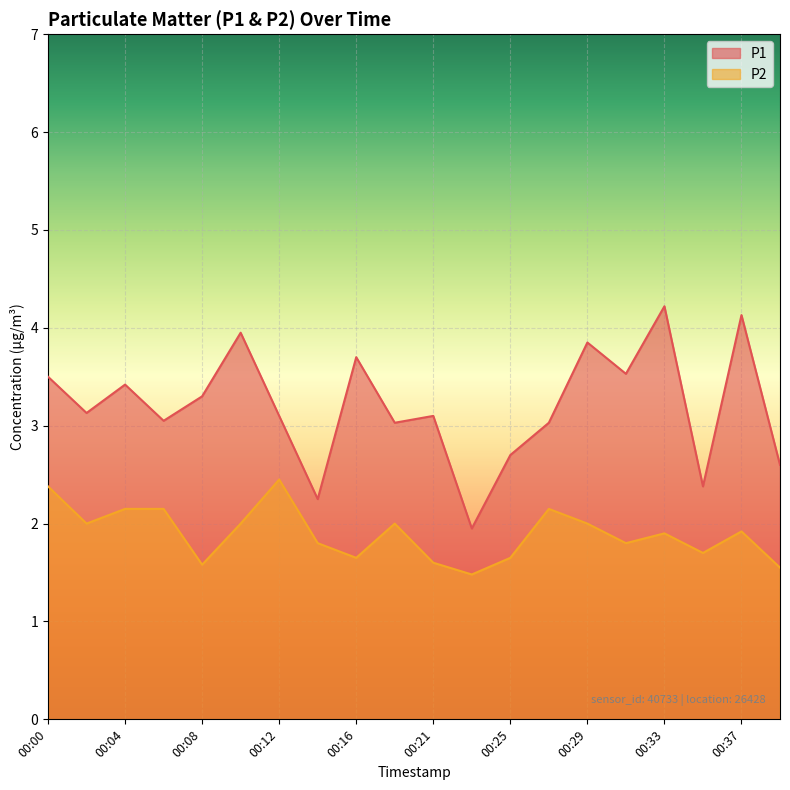

At which label does P1 first exceed 3?

00:00